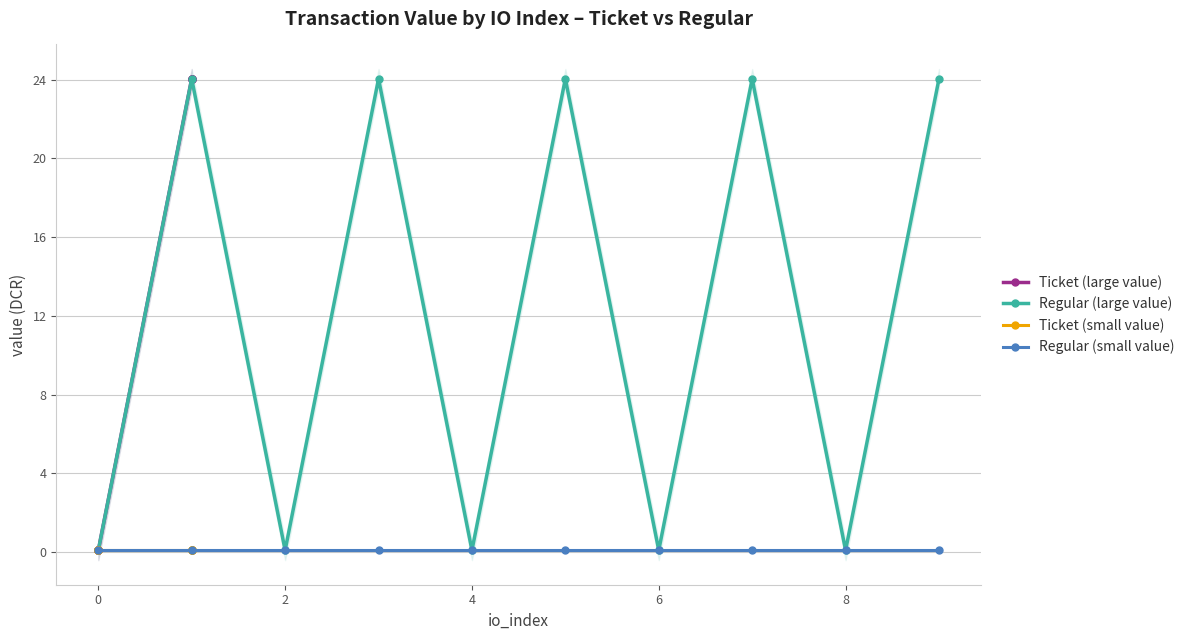

What is the highest value of the Regular (small value) series?

0.1